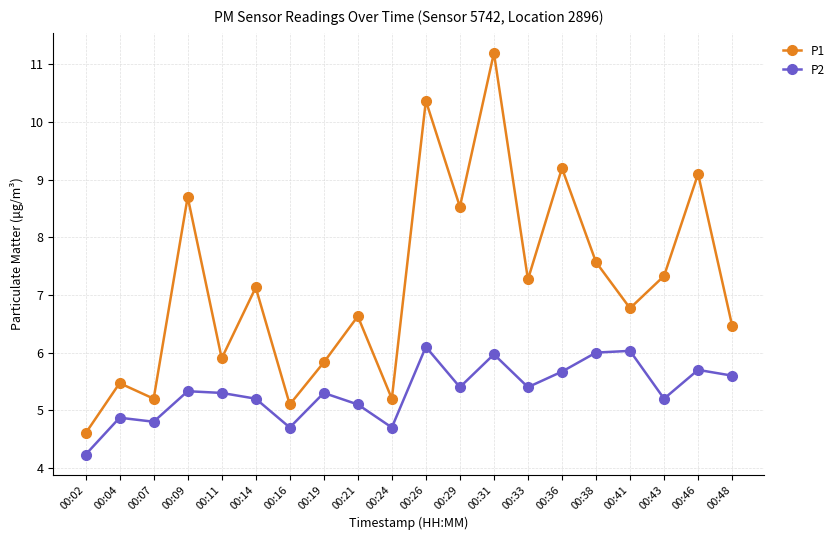

True or false: P1 and P2 cross at least once.

False